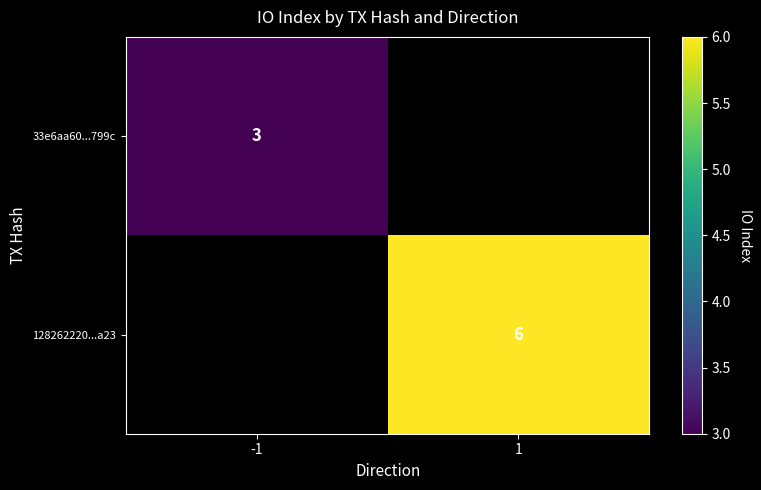

At which category does the chart reach its minimum across all series?

1